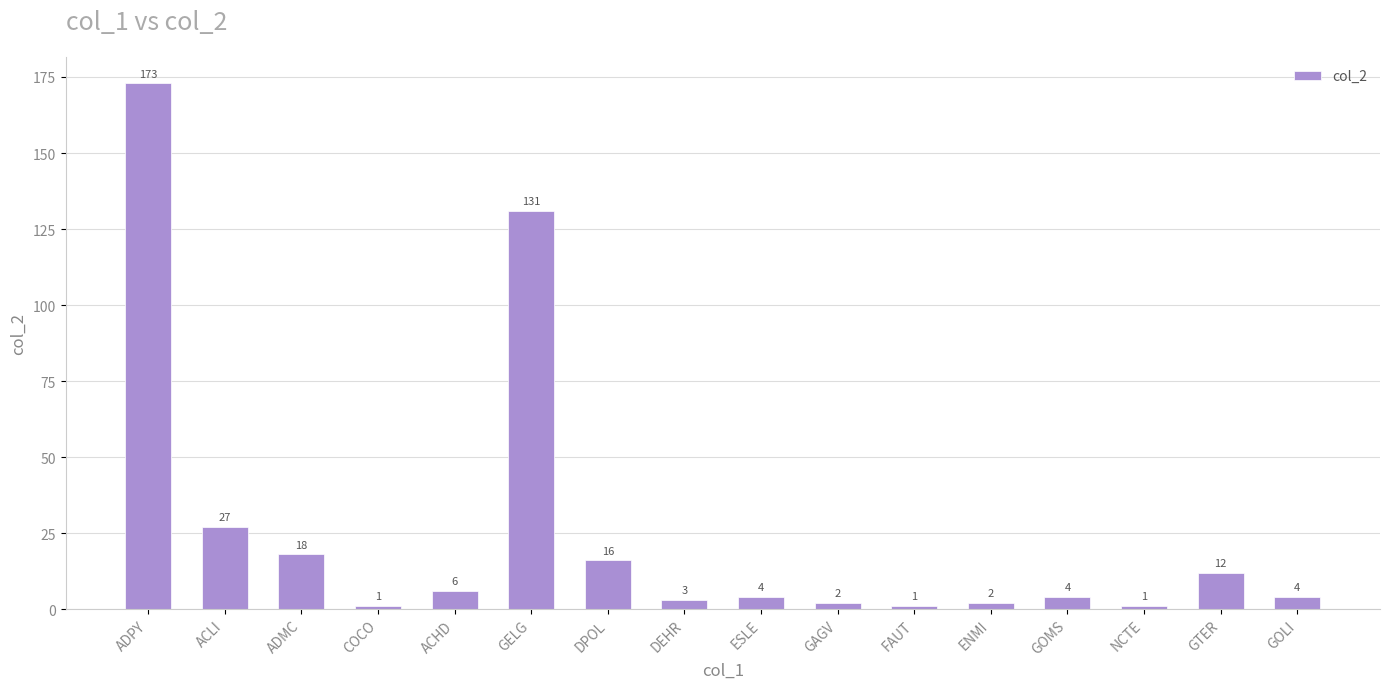

What is the sum of the values at GELG and COCO?

132